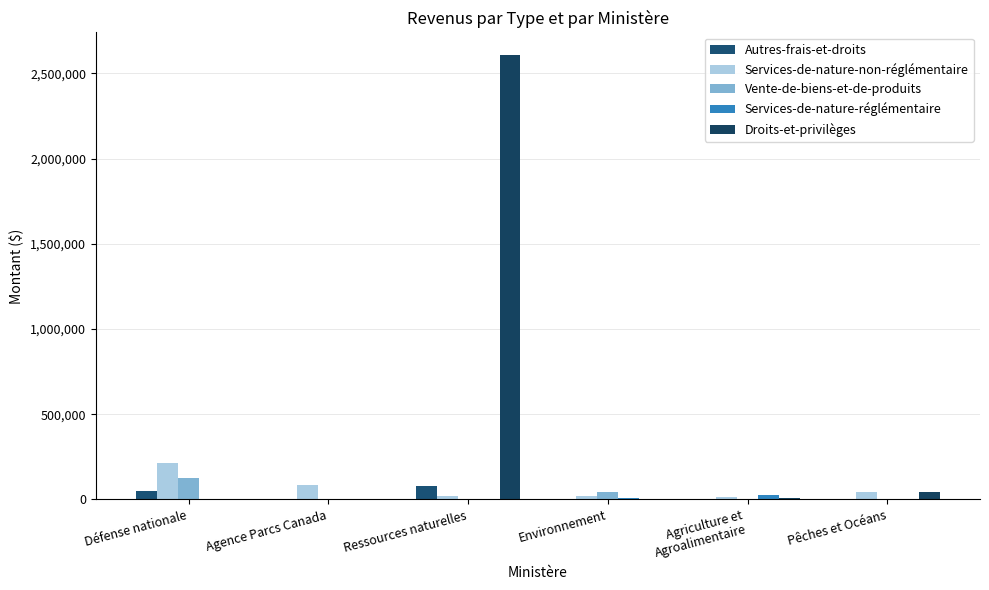

The value of Services-de-nature-non-réglémentaire at Environnement is 20477. True or false?

True